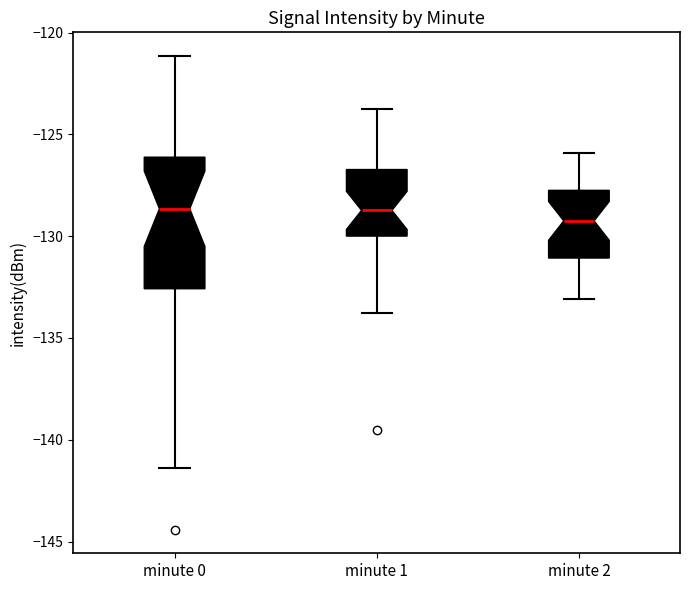

Which box is the tallest, from its lower edge to its upper edge?

minute 0